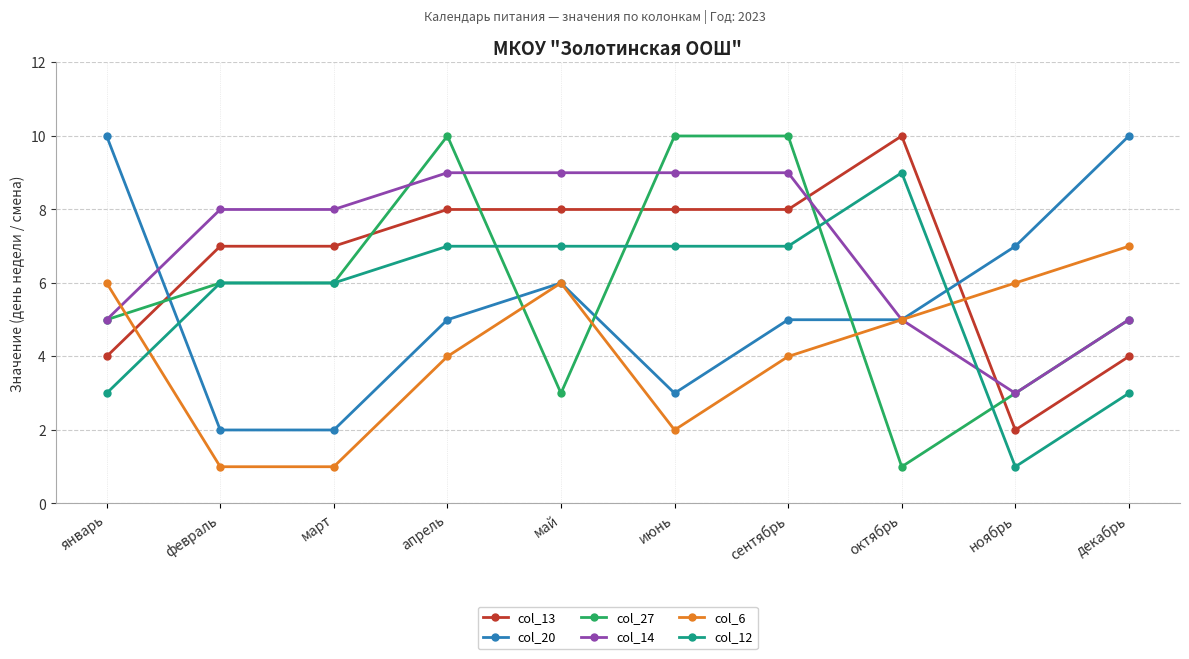

Which category has the lowest value in the col_12 series?

ноябрь